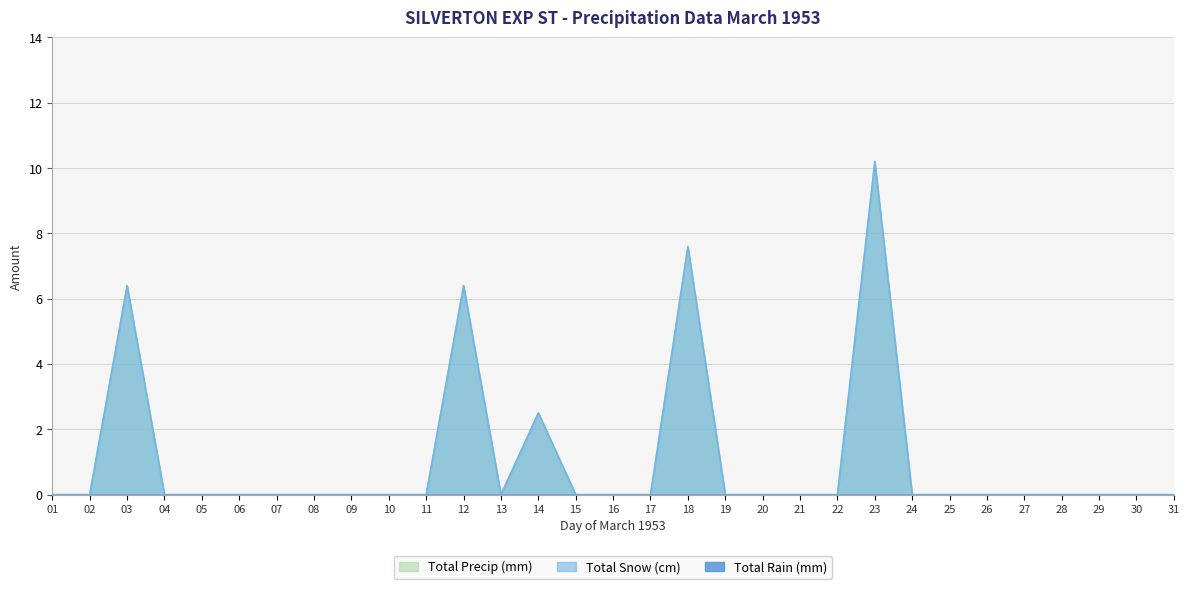

Between 18 and 08, which is larger?

18